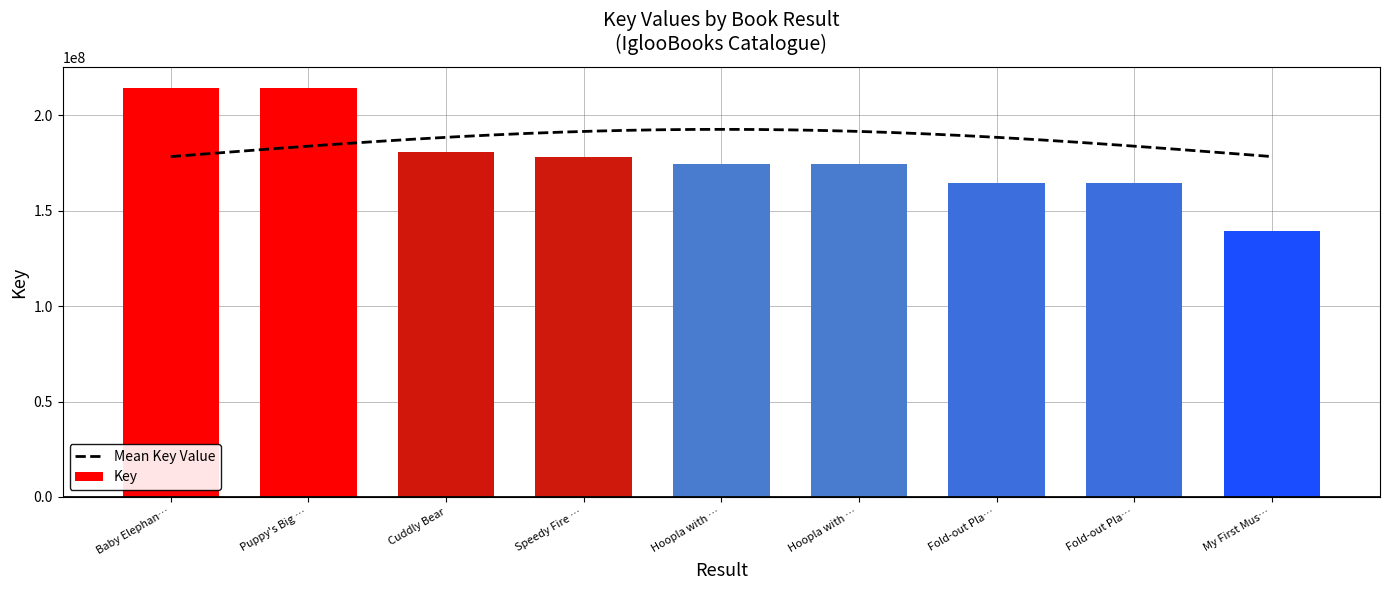

How many bars are there in total?

9